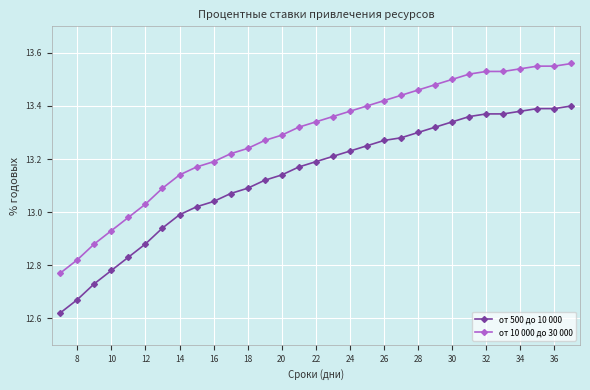

Rank the series by their average value, from highest to lowest.

от 10 000 до 30 000, от 500 до 10 000